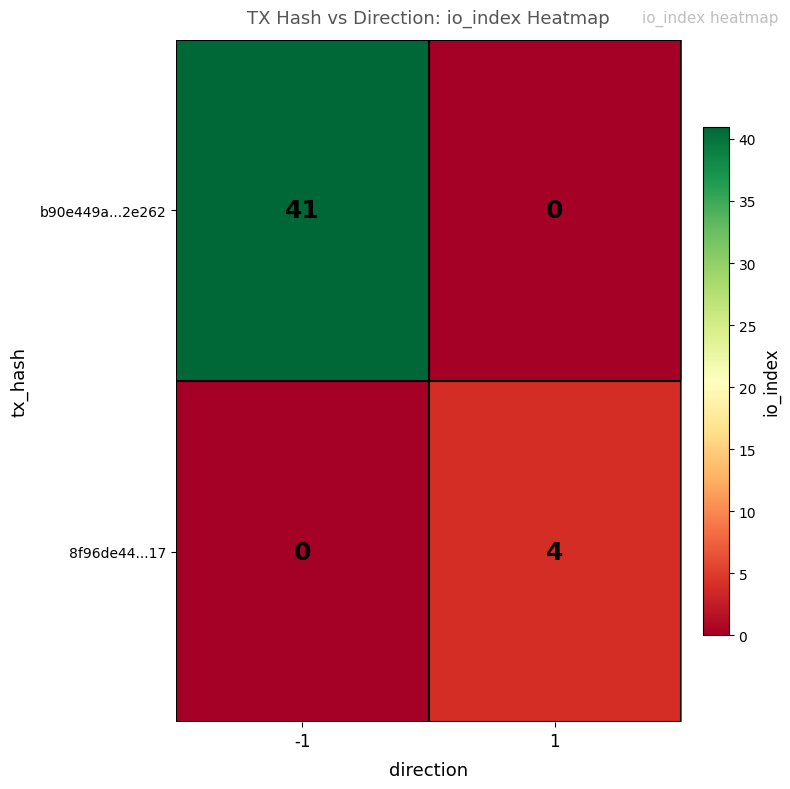

What is the greatest value displayed?

41